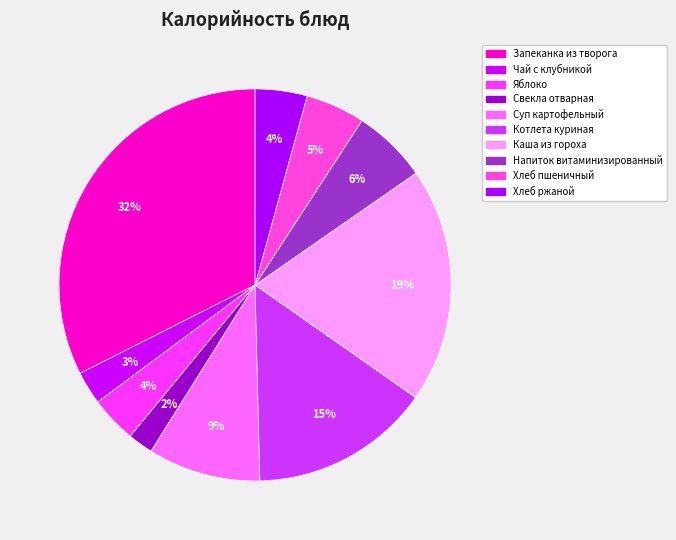

To the nearest percent, what is the combined percentage of Свекла отварная and Хлеб ржаной?

6%